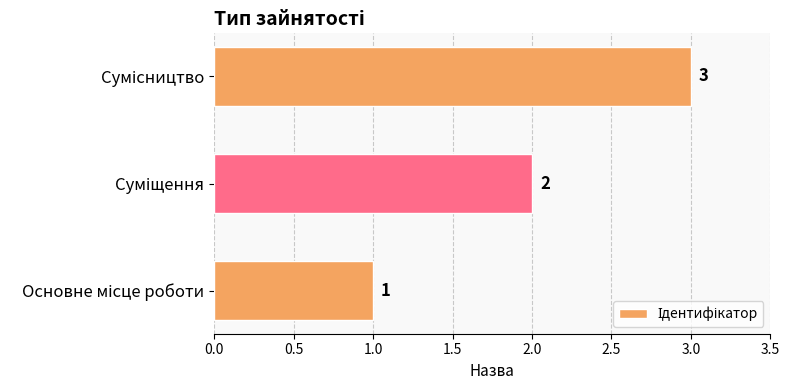

Count the values in the range 1 to 3.

3